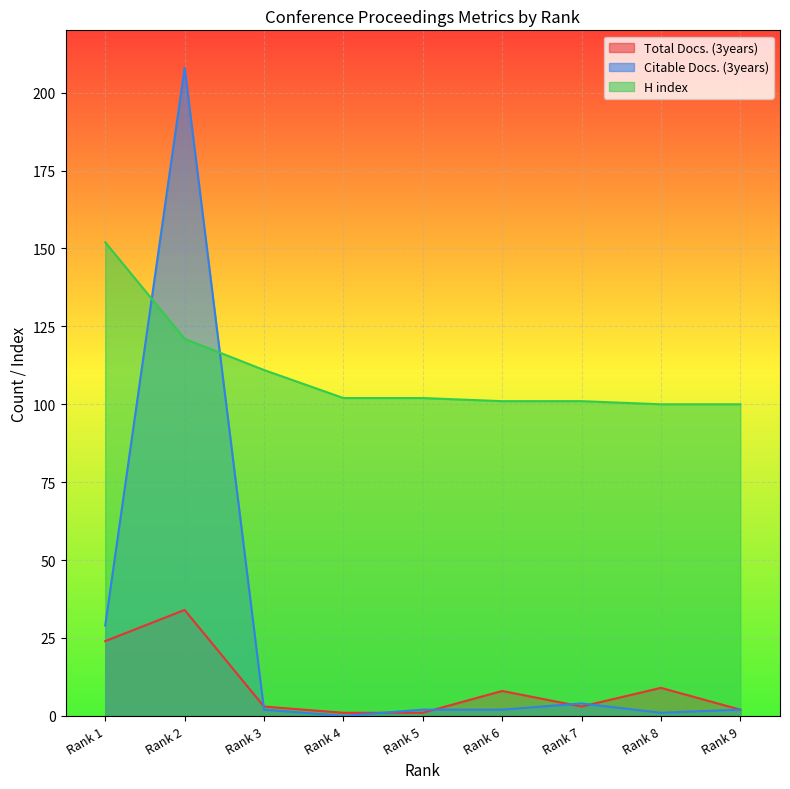

True or false: Citable Docs. (3years) and Total Docs. (3years) cross at least once.

True